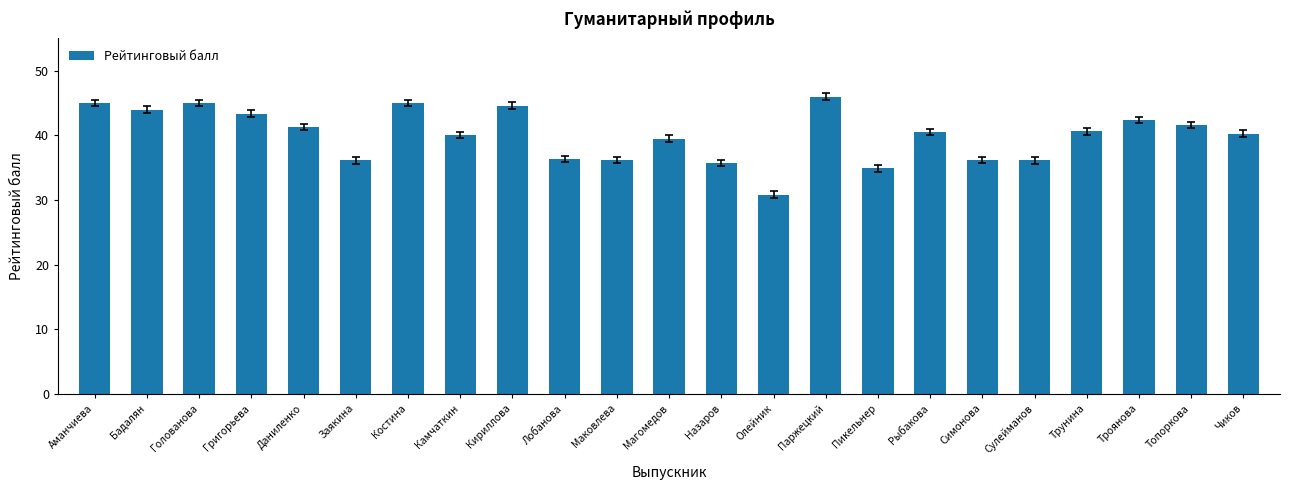

What is the difference between the values at Троянова and Лобанова?

6.1